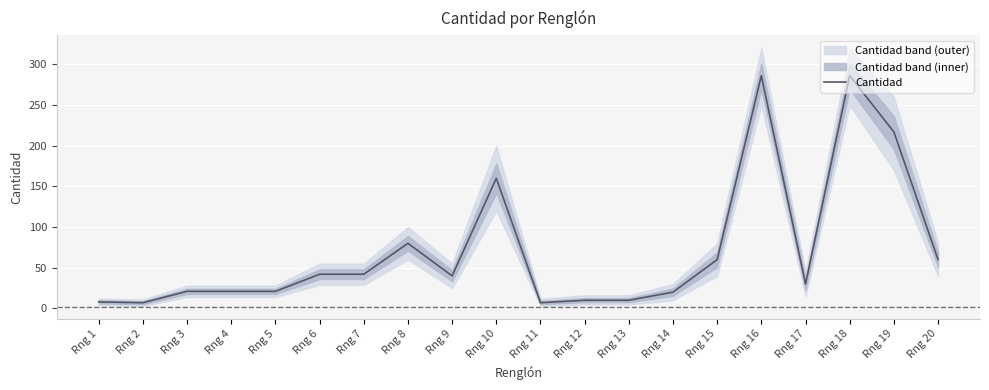

Reading left to right, transcribe all the data shown in this chart.

Rng 1=8	Rng 2=7	Rng 3=21	Rng 4=21	Rng 5=21	Rng 6=42	Rng 7=42	Rng 8=80	Rng 9=40	Rng 10=160	Rng 11=7	Rng 12=10	Rng 13=10	Rng 14=20	Rng 15=60	Rng 16=286	Rng 17=30	Rng 18=286	Rng 19=217	Rng 20=60